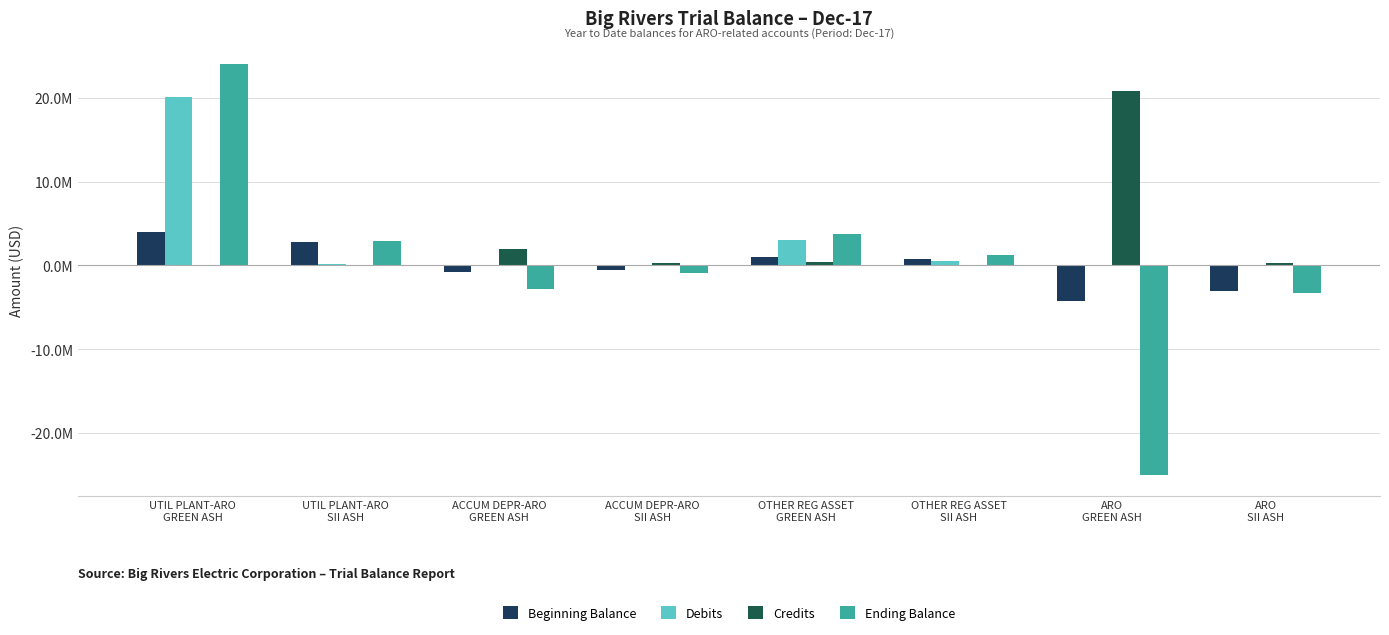

Which series changed the most between UTIL PLANT-ARO
SII ASH and OTHER REG ASSET
SII ASH?

Beginning Balance